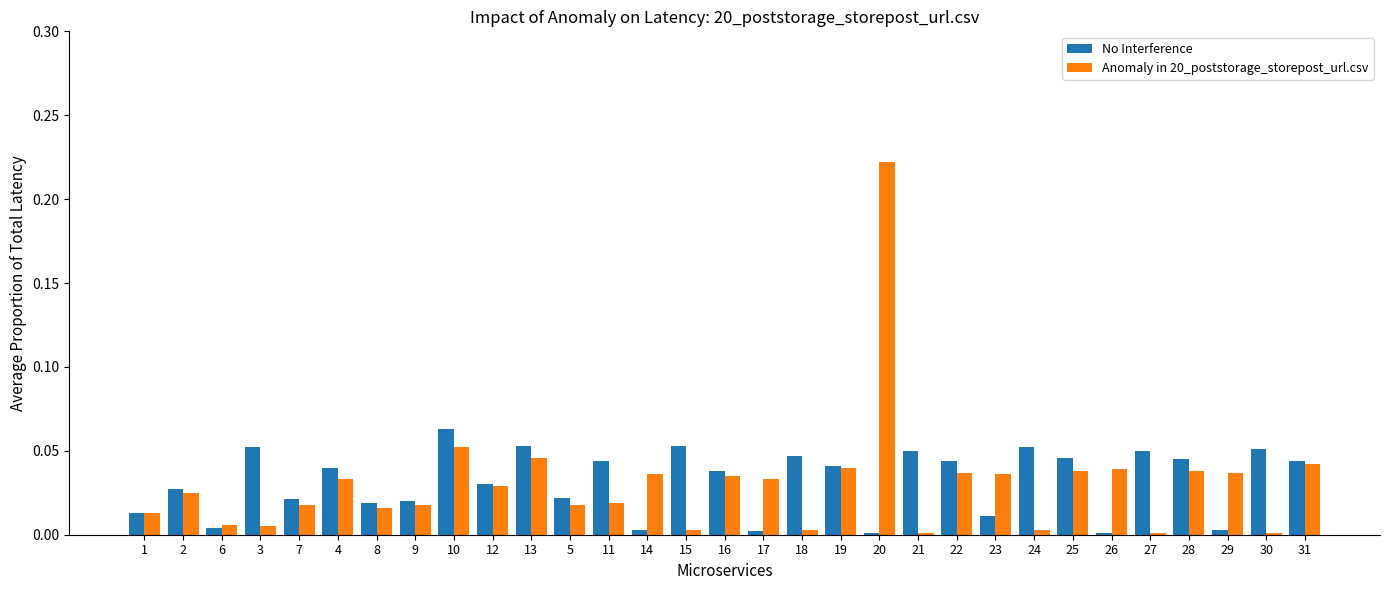

What are all the series names shown in the legend?

No Interference, Anomaly in 20_poststorage_storepost_url.csv